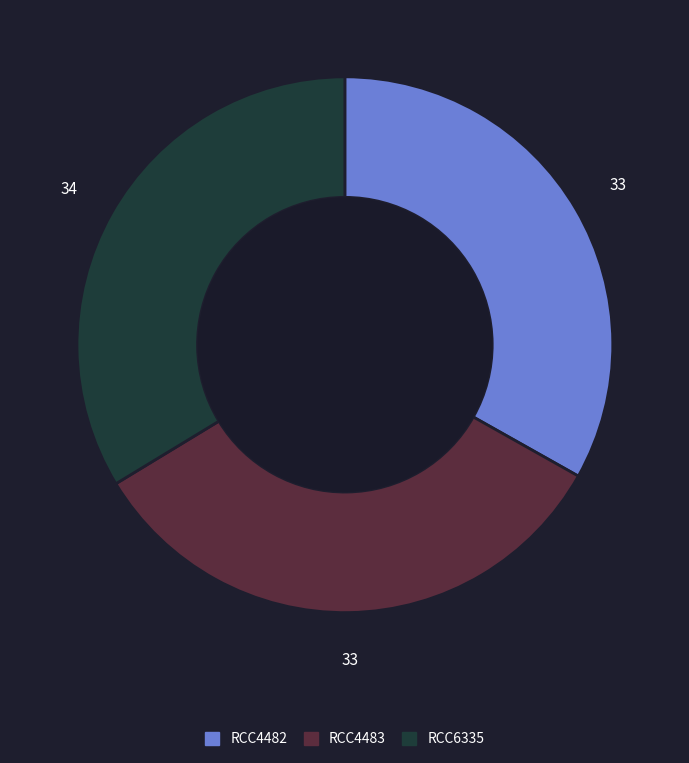

Approximately how many times larger is the value at RCC4482 compared to RCC4483?

1.0